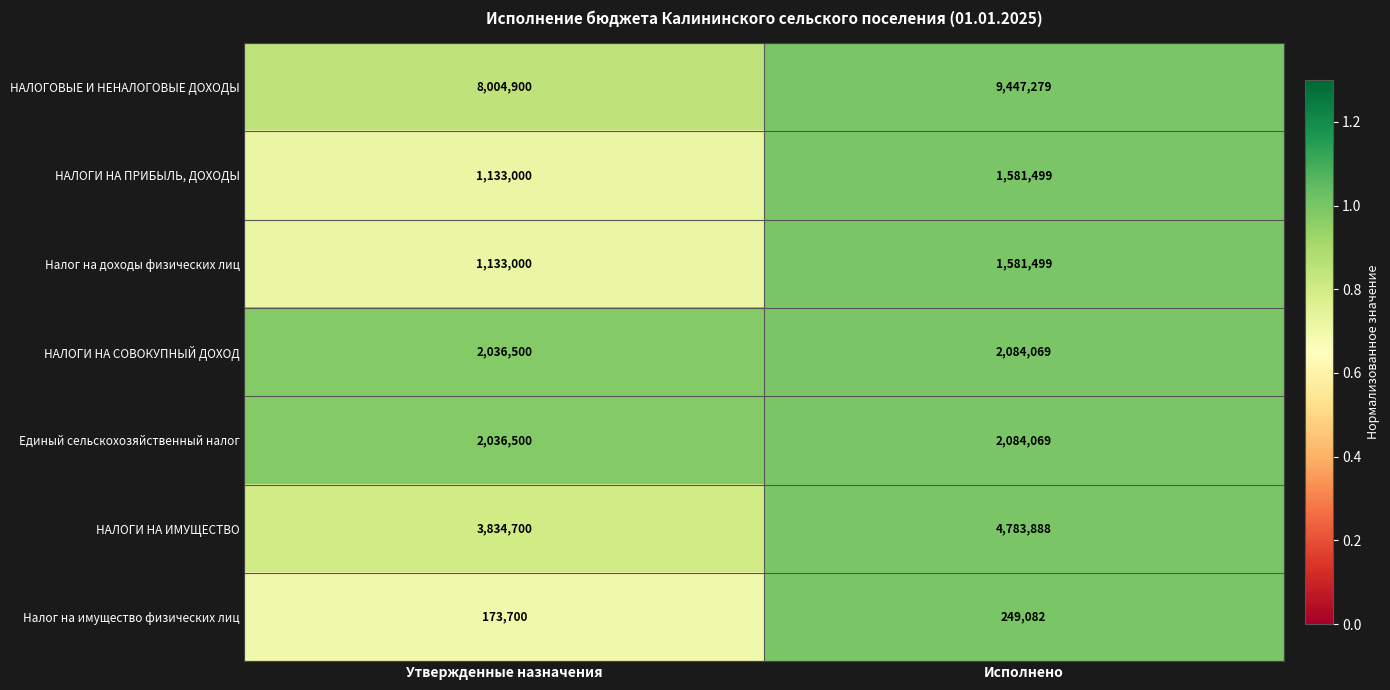

What is the total value across all series at Исполнено?

21811385